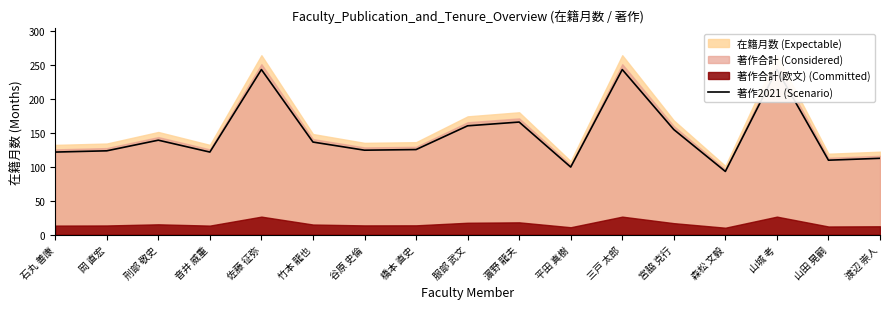

Rank the categories by value from lowest to highest.

森松 文毅, 平田 真樹, 山田 晃嗣, 渡辺 崇人, 石丸 善康, 音井 威重, 岡 直宏, 谷原 史倫, 橋本 直史, 竹本 龍也, 刑部 敬史, 宮脇 克行, 服部 武文, 濵野 龍夫, 佐藤 征弥, 三戸 太郎, 山城 考